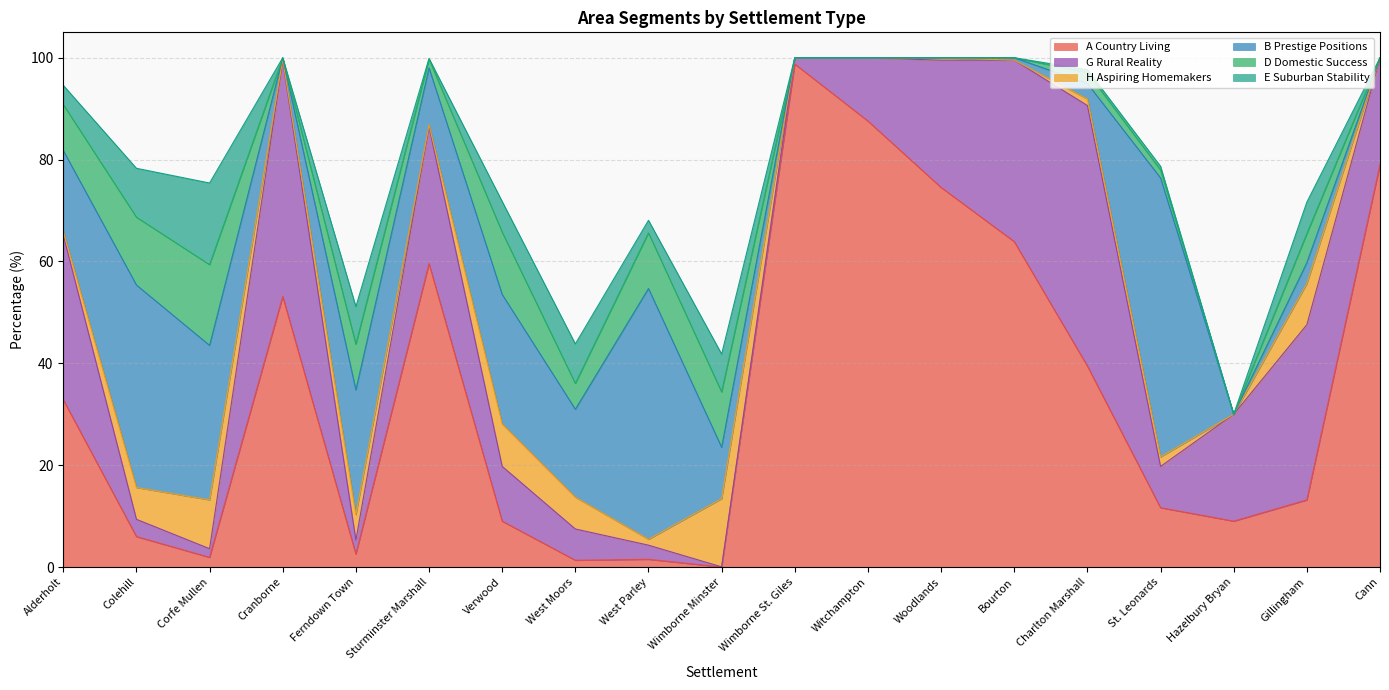

Reading right to left, transcribe all the data shown in this chart.

A Country Living: 79.0	13.2	9.0	11.6	39.5	63.9	74.5	87.6	98.8	0.0	1.5	1.3	9.0	59.6	2.5	53.1	1.9	6.0	32.8
G Rural Reality: 21.0	34.4	21.0	8.1	51.2	35.6	25.0	12.4	1.2	0.0	2.8	6.2	10.8	26.9	2.8	46.3	1.7	3.4	32.3
H Aspiring Homemakers: 0.0	8.1	0.0	1.9	1.3	0.0	0.5	0.0	0.0	13.4	1.1	6.2	8.3	0.4	5.0	0.3	9.6	6.2	0.7
B Prestige Positions: 0.0	4.1	0.0	54.8	3.1	0.5	0.0	0.0	0.0	10.1	49.2	17.3	25.5	11.2	24.5	0.3	30.3	39.8	15.9
D Domestic Success: 0.0	5.7	0.0	1.6	2.2	0.0	0.0	0.0	0.0	10.9	10.9	5.1	12.2	1.7	9.0	0.0	15.8	13.3	9.0
E Suburban Stability: 0.0	6.2	0.0	0.7	0.5	0.0	0.0	0.0	0.0	7.4	2.5	7.8	6.0	0.1	7.4	0.0	16.0	9.6	3.8